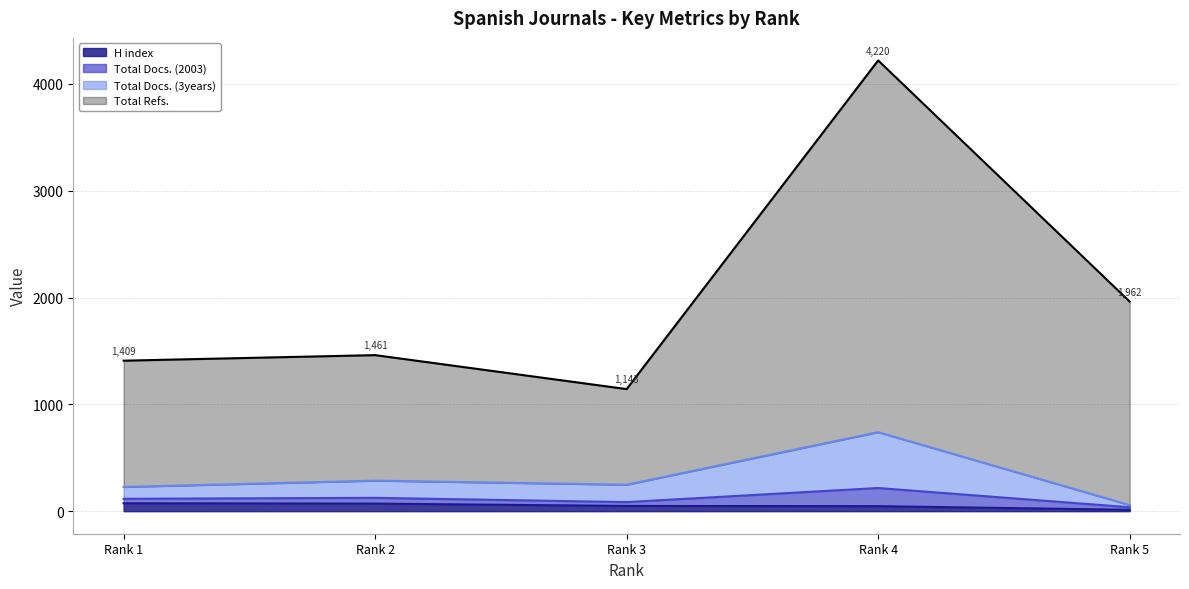

What is the sum of all H index values?

254